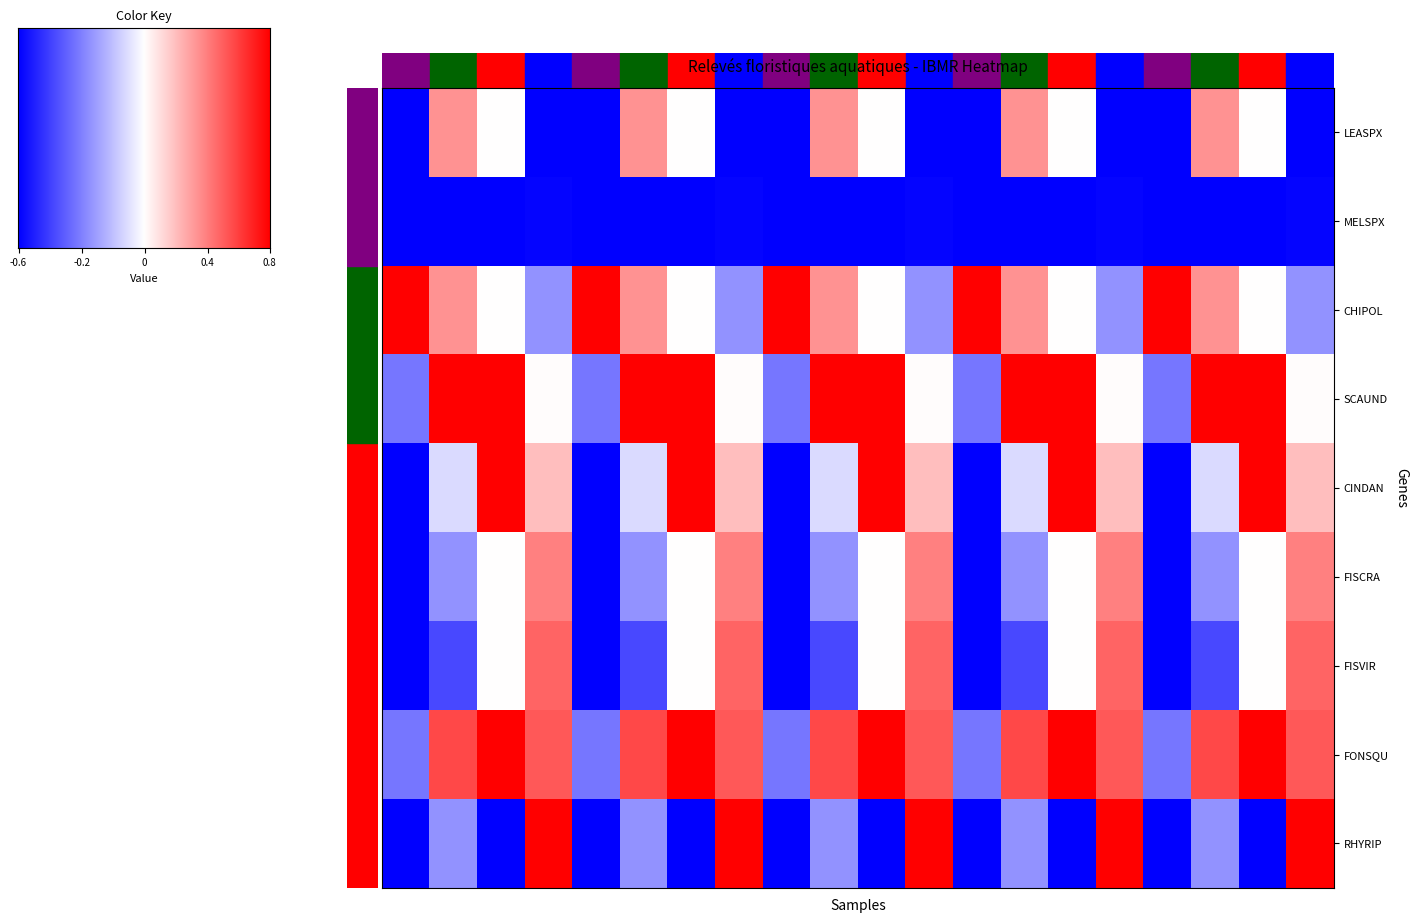

What is the smallest value displayed?

-1.0